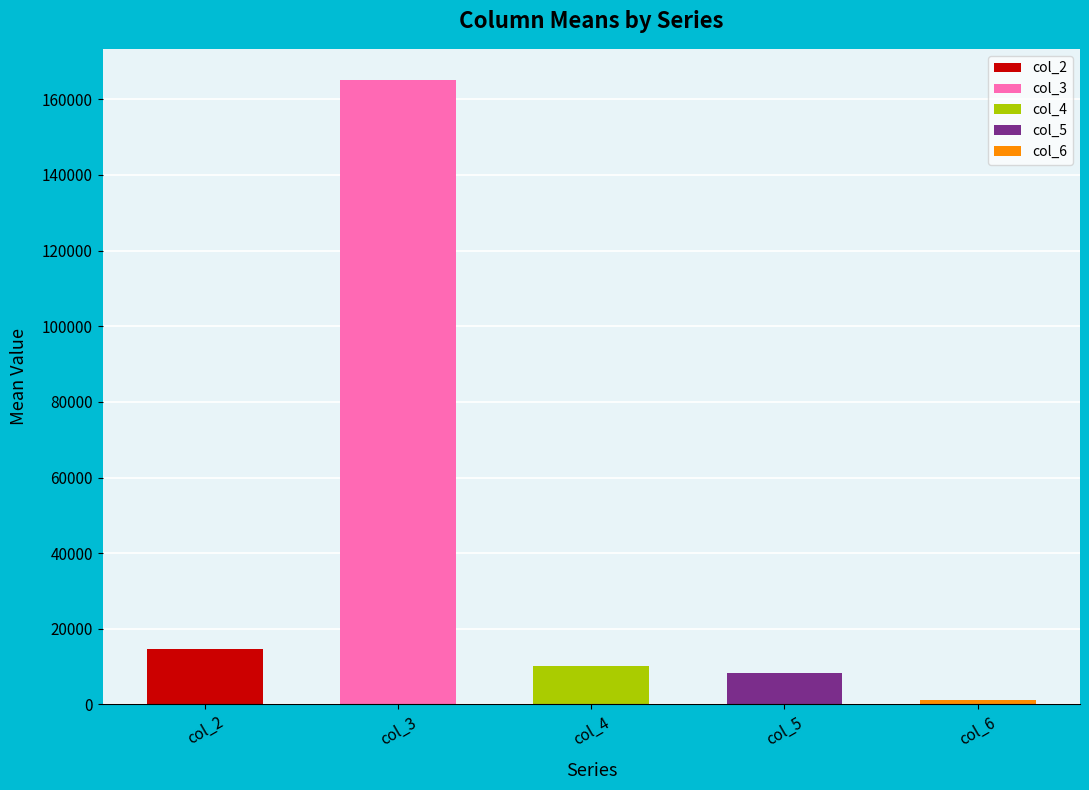

What is the difference between the maximum and minimum values?

163955.7